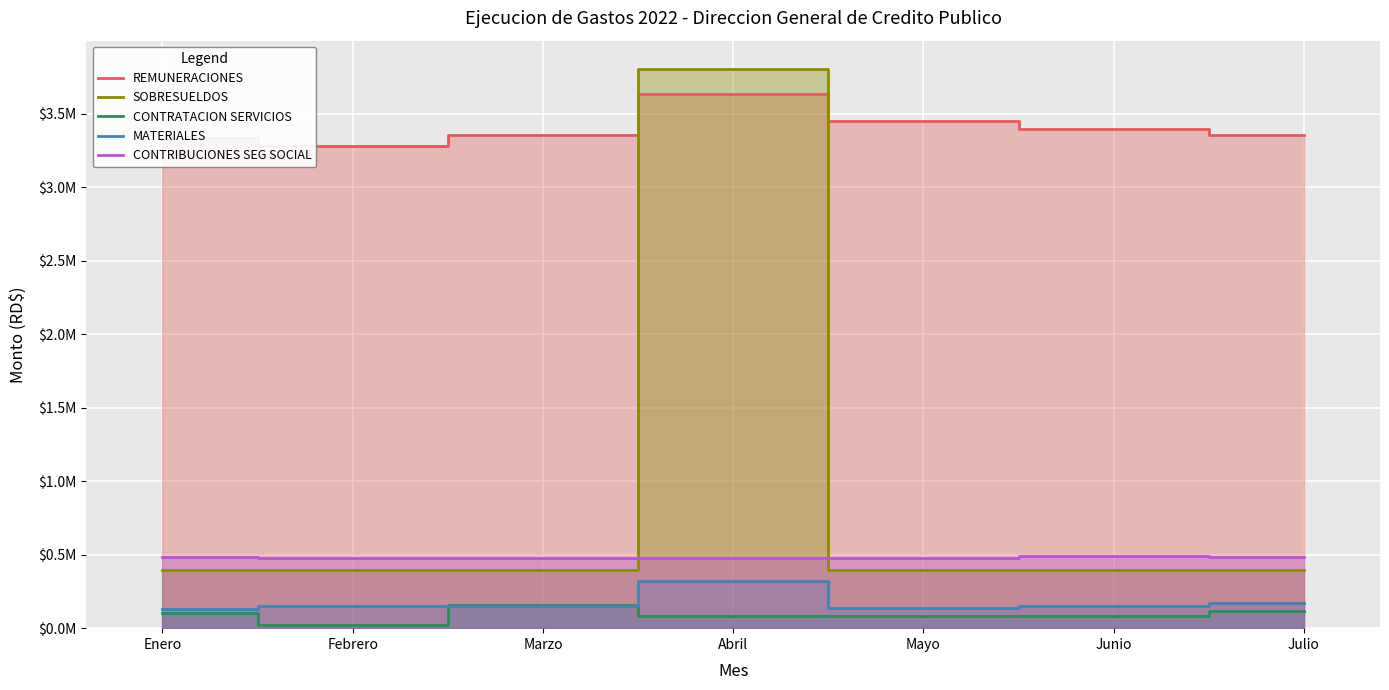

What is the average value of the CONTRIBUCIONES SEG SOCIAL series?

479949.6